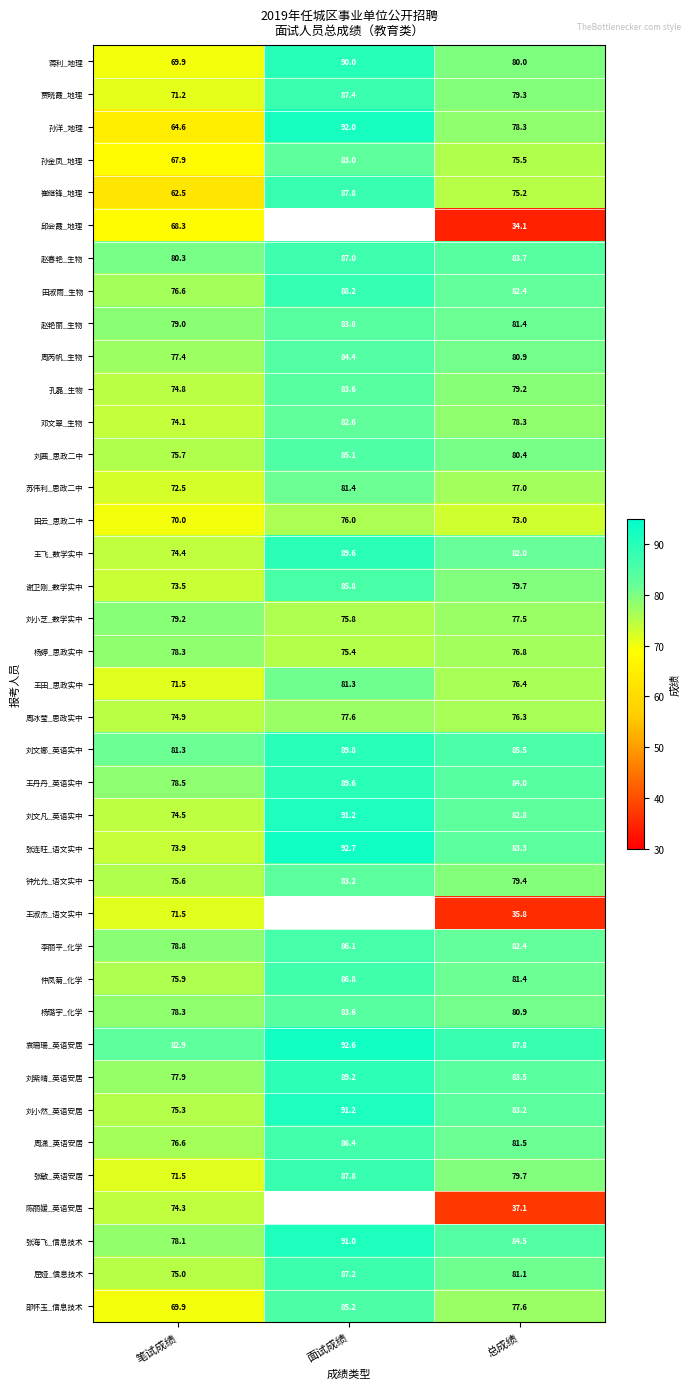

List the labels in order of 刘茜_思政二中 value, smallest first.

笔试成绩, 总成绩, 面试成绩